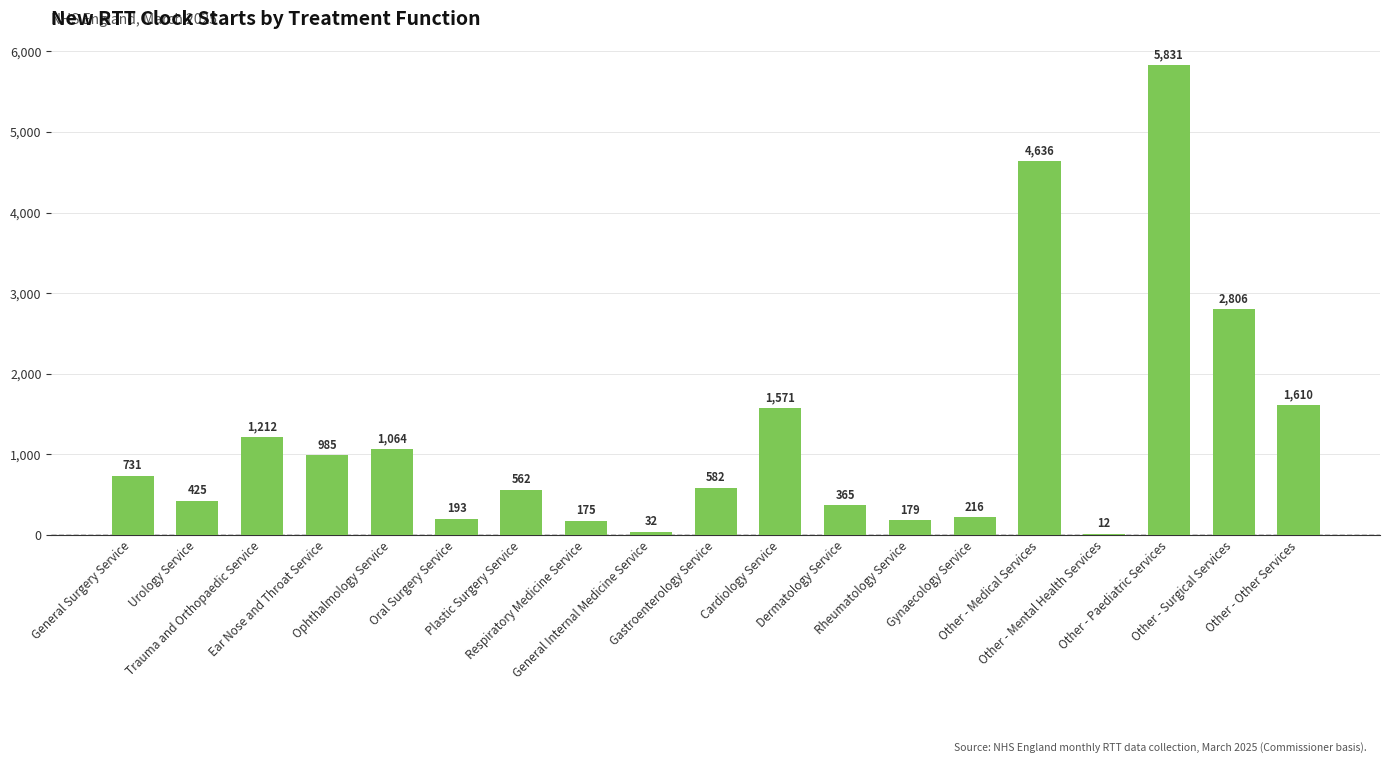

What is the sum of all values?

23187